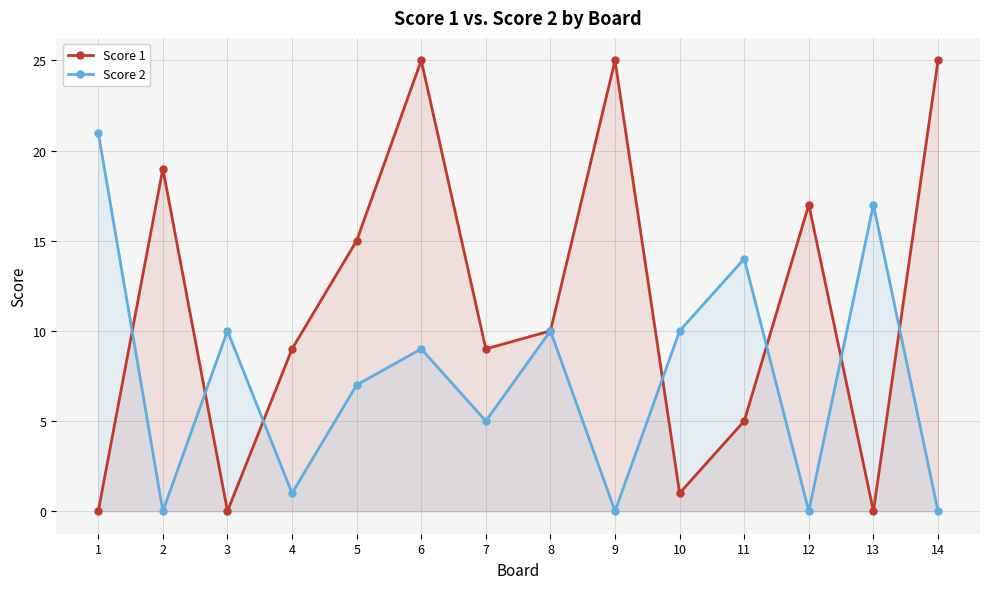

How many interior local peaks does the Score 1 series have?

4